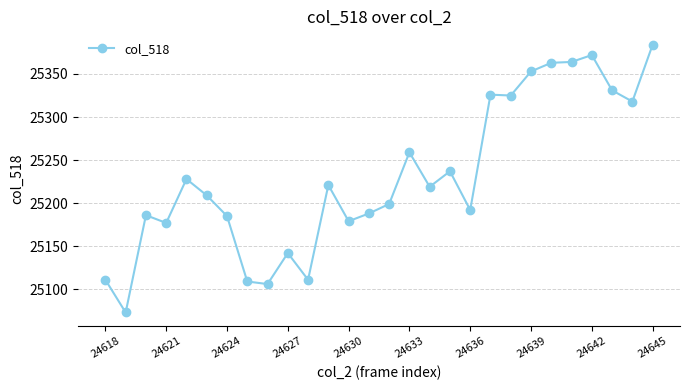

What is the average value?

25231